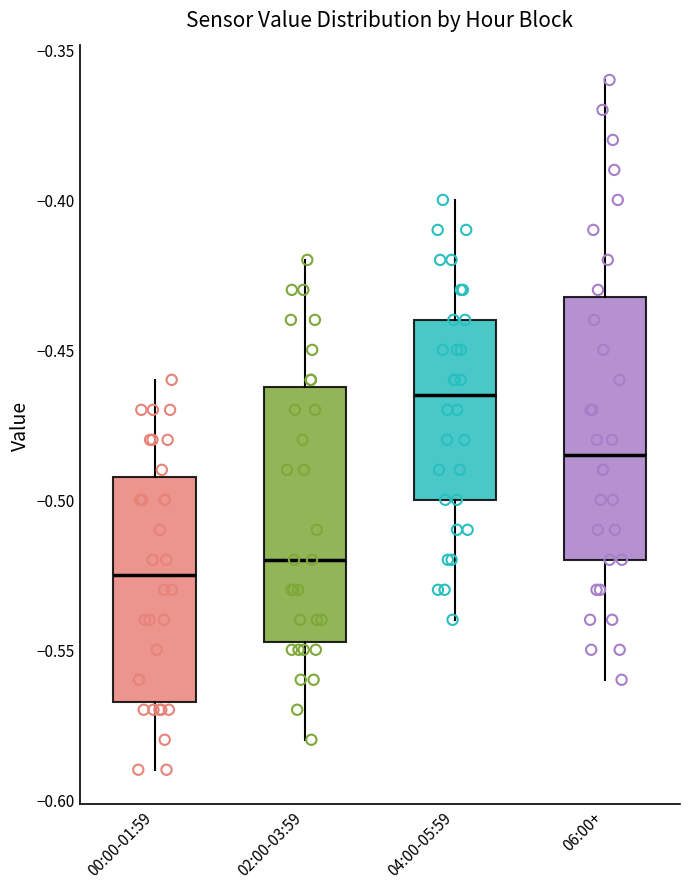

Reading left to right, read every box against the y-axis: the position of its median line, the range the box covers, and the ends of its whiskers. The values are not printed on the chart, so give them approximately, as read against the axis.

00:00-01:59: median -0.525, box -0.565 to -0.490, whiskers -0.590 to -0.460
02:00-03:59: median -0.520, box -0.545 to -0.460, whiskers -0.580 to -0.420
04:00-05:59: median -0.465, box -0.500 to -0.440, whiskers -0.540 to -0.400
06:00+: median -0.485, box -0.520 to -0.430, whiskers -0.560 to -0.360